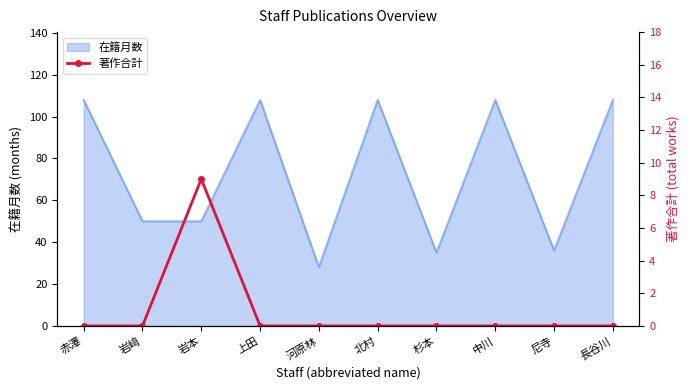

Is it true that the value at 尼寺 is 4?

False